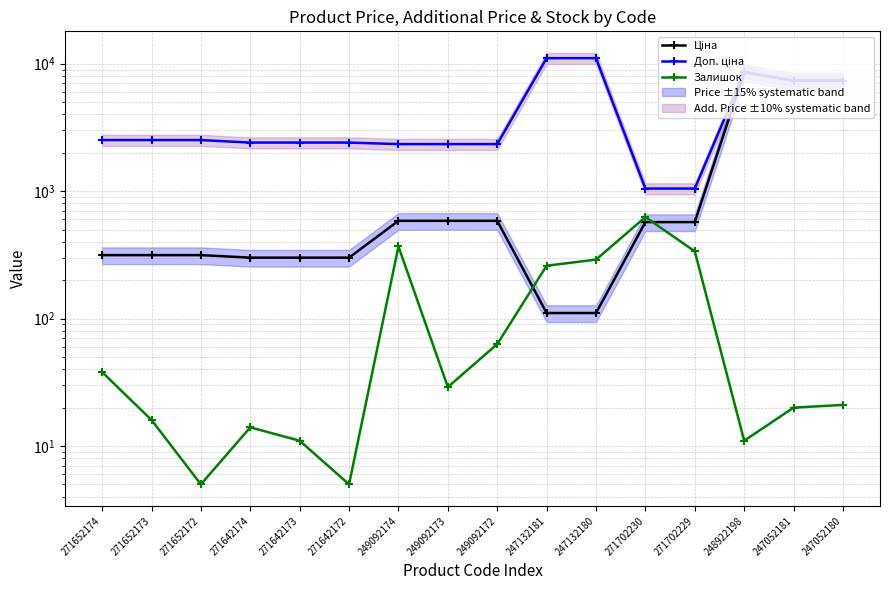

Reading left to right, what are all the values shown in this chart?

Ціна: 314.7	314.7	314.7	300.6	300.6	300.6	584.9	584.9	584.9	110.5	110.5	571.6	571.6	8581.1	7360.2	7360.2
Доп. ціна: 2517.5	2517.5	2517.5	2405.2	2405.2	2405.2	2339.7	2339.7	2339.7	11055.0	11055.0	1048.0	1048.0	8581.1	7360.2	7360.2
Залишок: 38.0	16.0	5.0	14.0	11.0	5.0	368.0	29.0	63.0	260.0	290.0	626.0	337.0	11.0	20.0	21.0